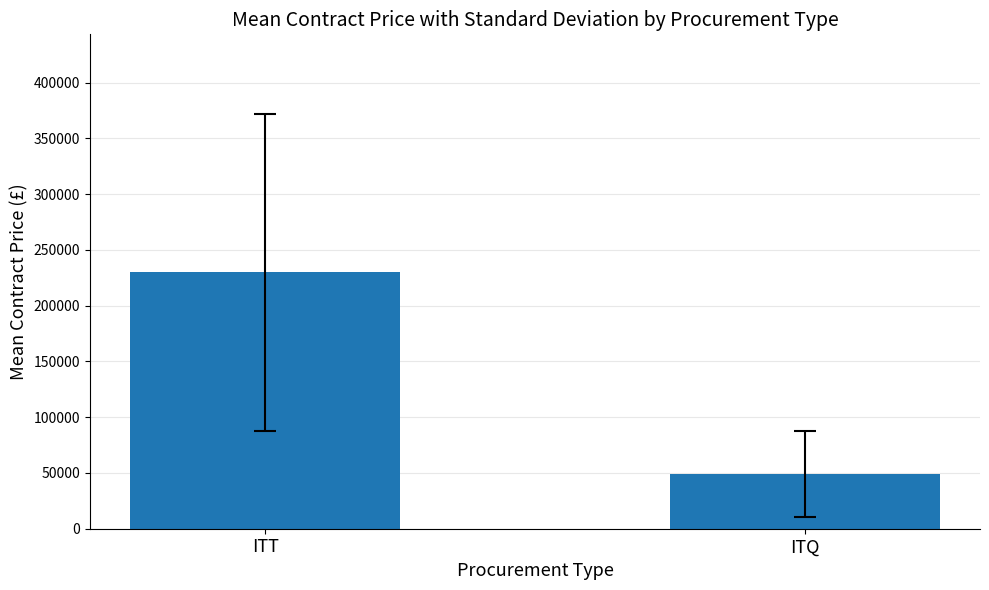

Which category has the lowest value across all series?

ITQ